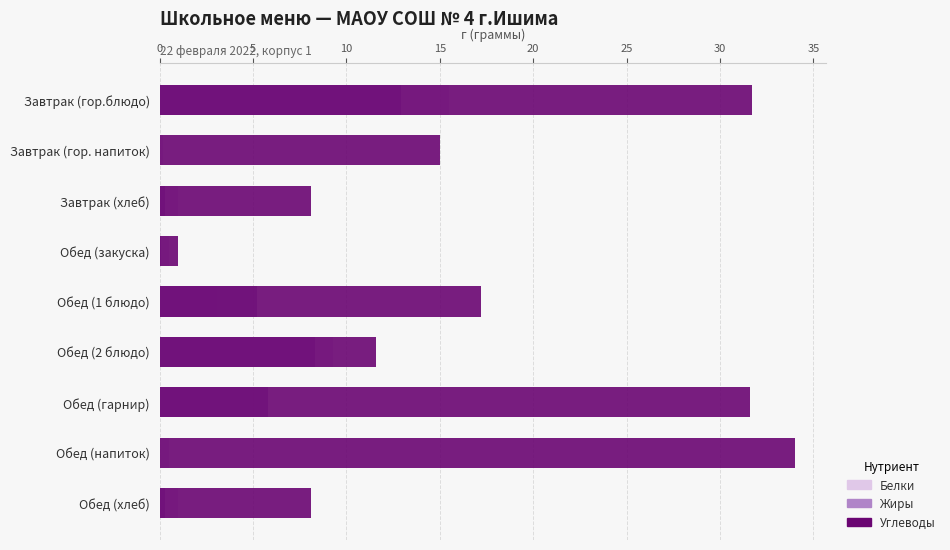

How many bars are there in each group?

3